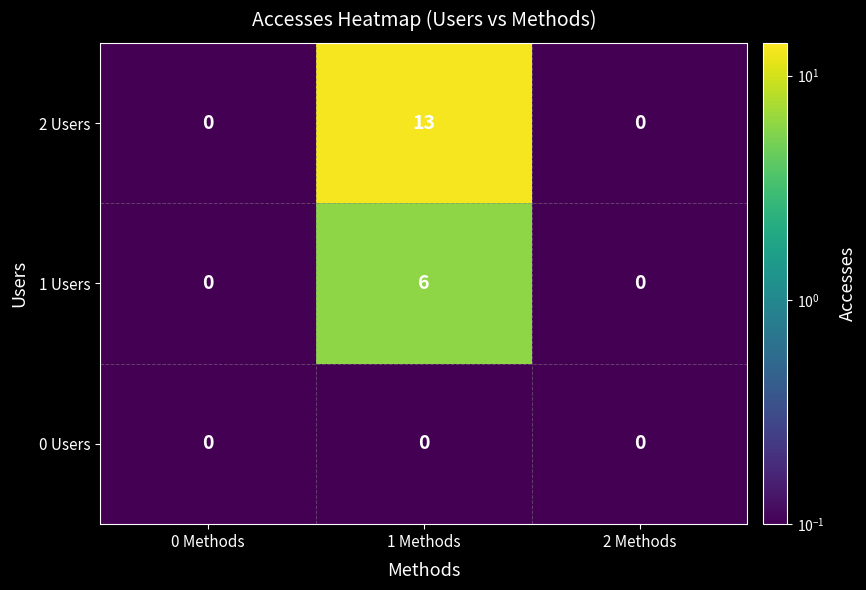

Reading right to left, what are all the values shown in this chart?

2 Users: 0	13	0
1 Users: 0	6	0
0 Users: 0	0	0